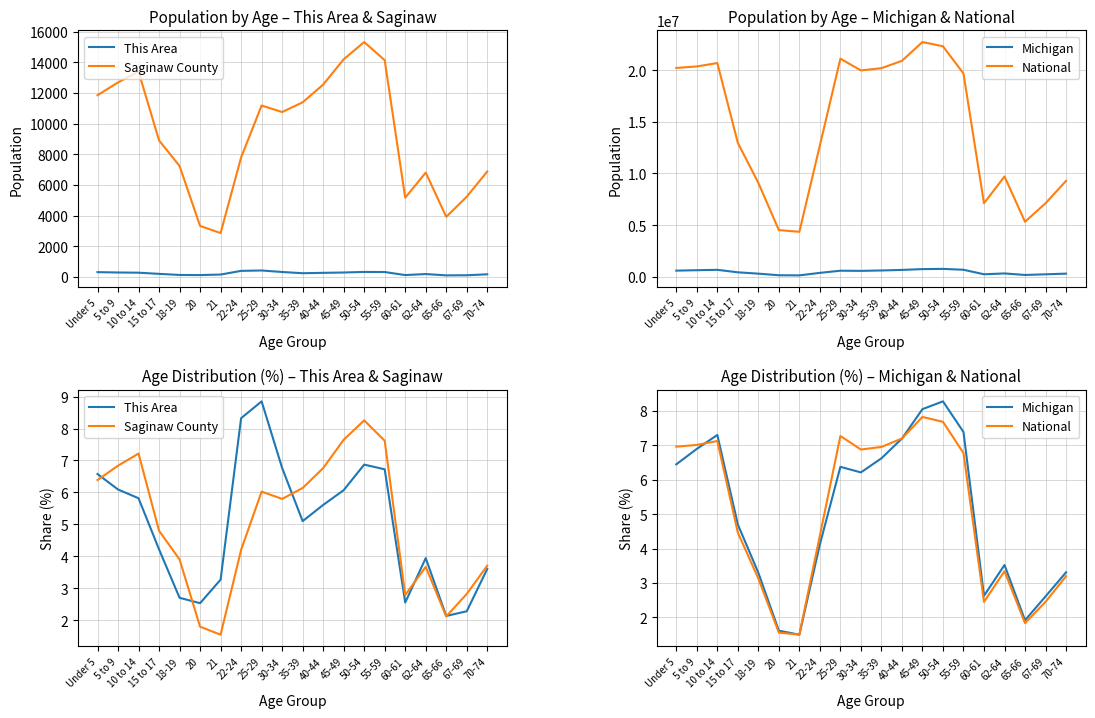

Reading right to left, list all the values displayed in this chart.

This Area: 3.6	2.3	2.1	3.9	2.6	6.7	6.9	6.1	5.6	5.1	6.8	8.9	8.3	3.3	2.5	2.7	4.2	5.8	6.1	6.6
Saginaw County: 3.7	2.8	2.1	3.7	2.8	7.6	8.3	7.6	6.8	6.1	5.8	6.0	4.2	1.5	1.8	3.9	4.8	7.2	6.8	6.4
Michigan: 3.3	2.6	1.9	3.5	2.6	7.4	8.3	8.1	7.2	6.6	6.2	6.4	4.1	1.5	1.6	3.3	4.7	7.3	6.9	6.4
National: 3.2	2.5	1.8	3.3	2.5	6.8	7.7	7.8	7.2	7.0	6.9	7.3	4.4	1.5	1.6	3.1	4.5	7.1	7.0	7.0